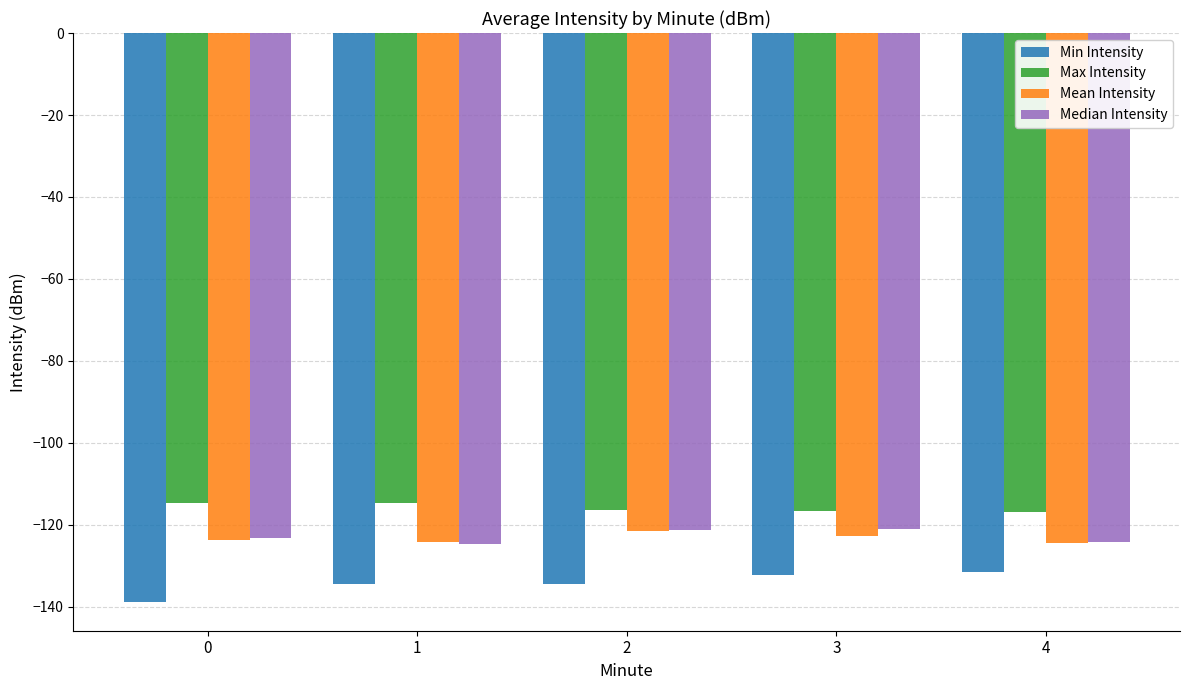

True or false: Mean Intensity has a value of -179.3 at 2.

False